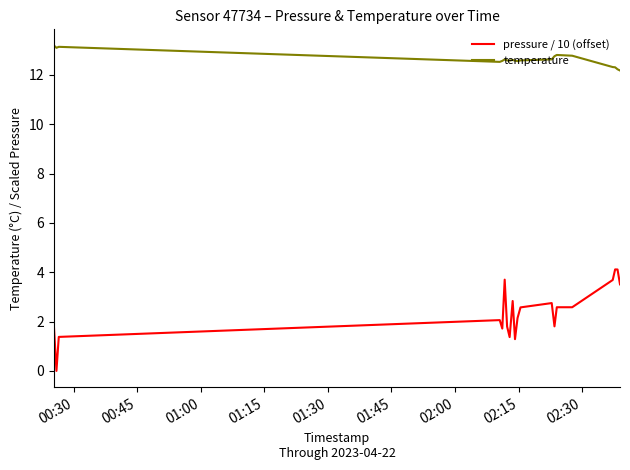

List the series in order of their overall mean, lowest first.

pressure / 10 (offset), temperature